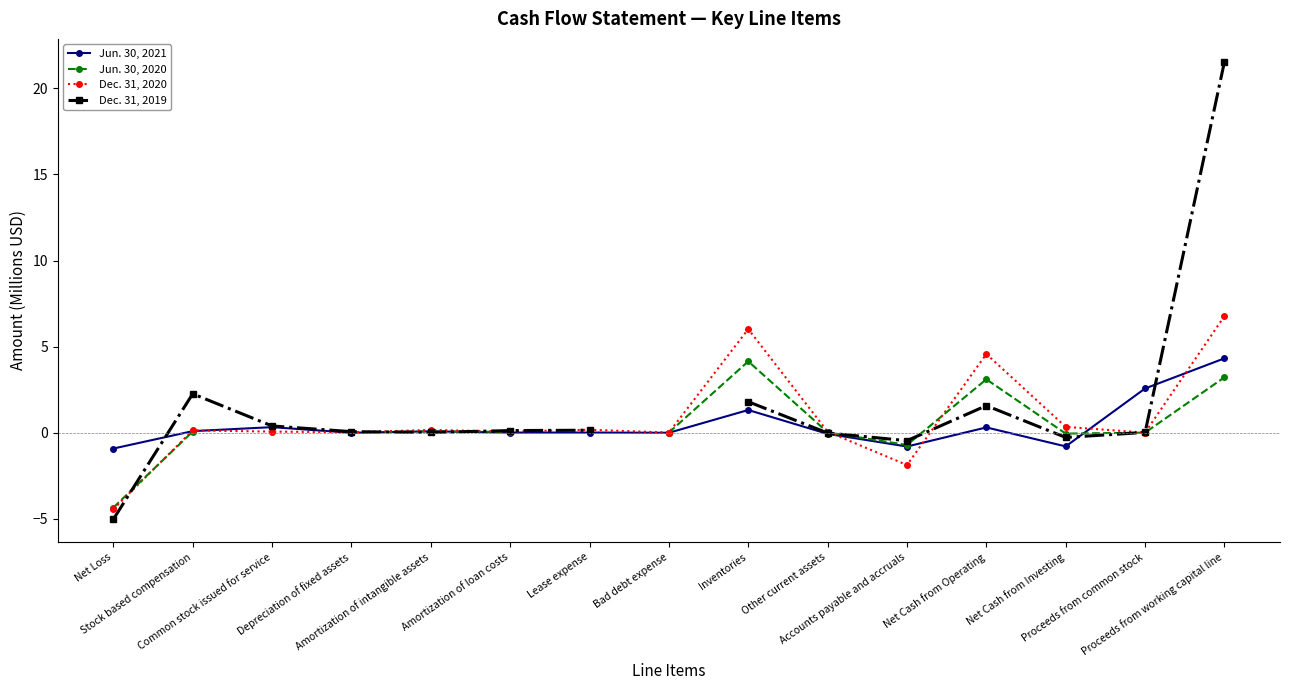

After their last crossing, which series has the higher values: Dec. 31, 2020 or Jun. 30, 2021?

Dec. 31, 2020